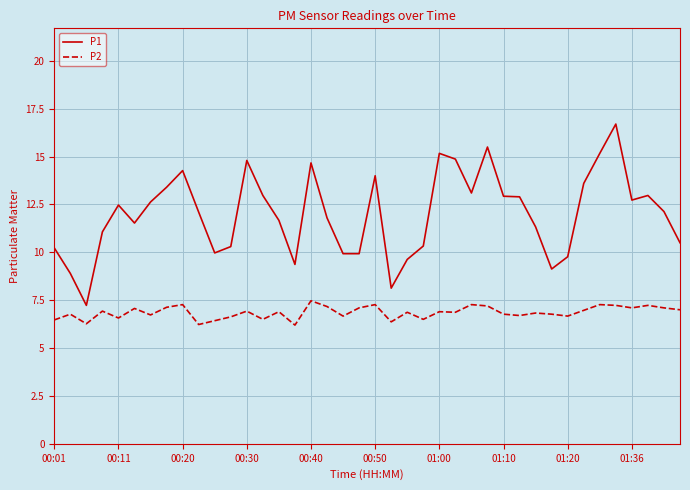

Which series has the widest spread of values?

P1